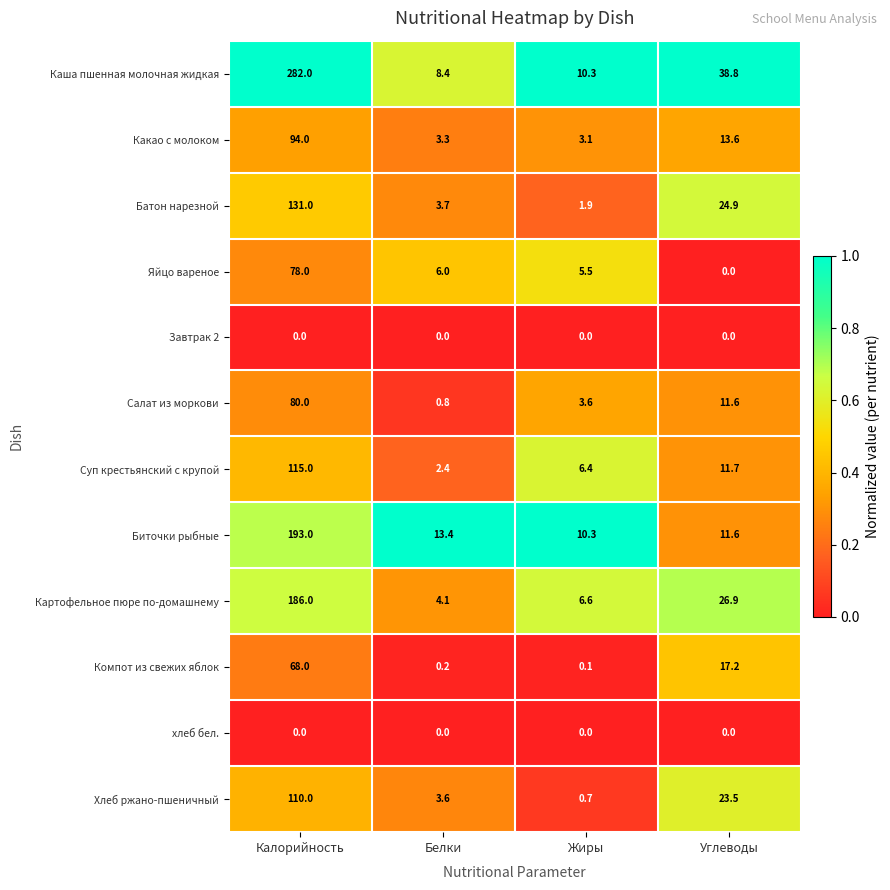

Which series has the widest spread of values?

Каша пшенная молочная жидкая